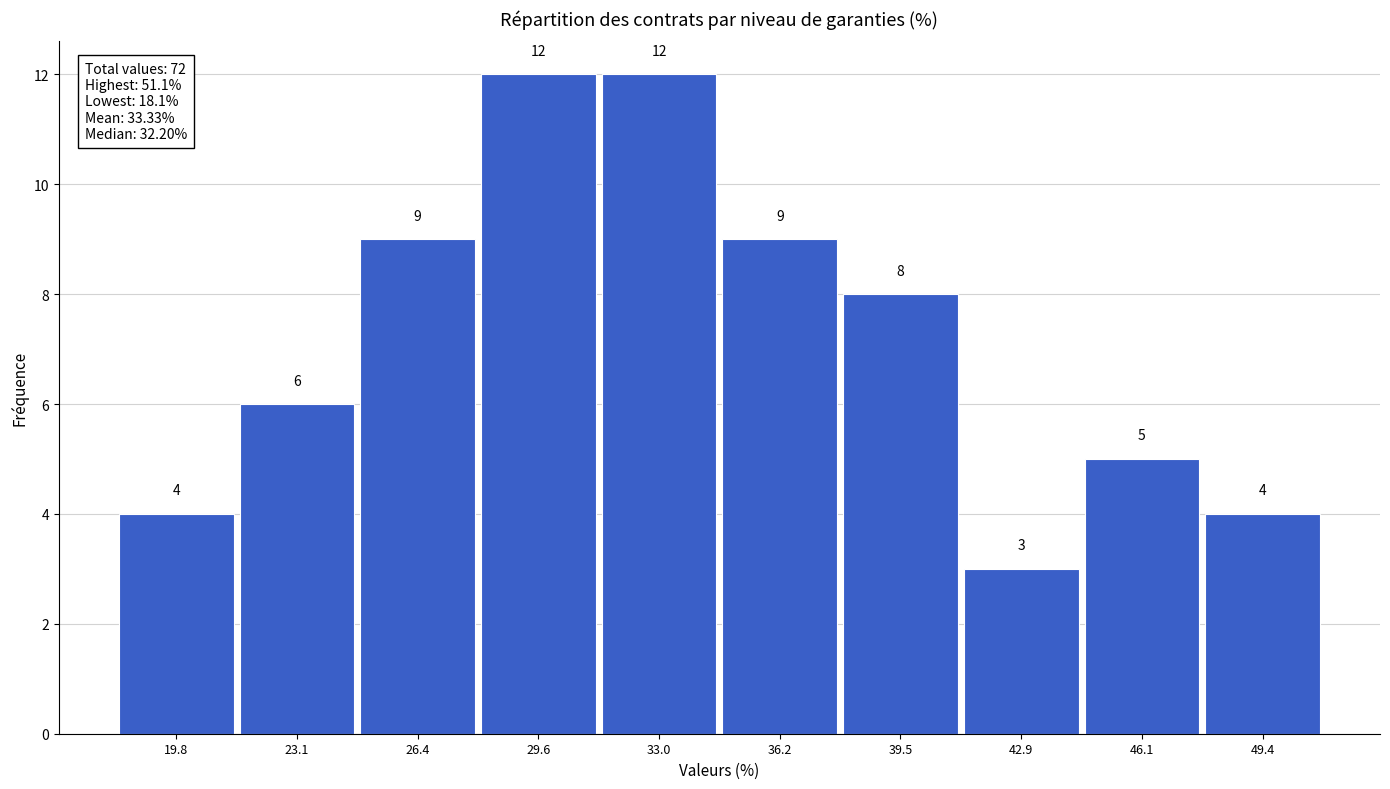

What is the height of the bar covering 37.9 to 41.2 on the x-axis? The bar edges are not printed on the chart, so give them approximately, as read against the axis.

8